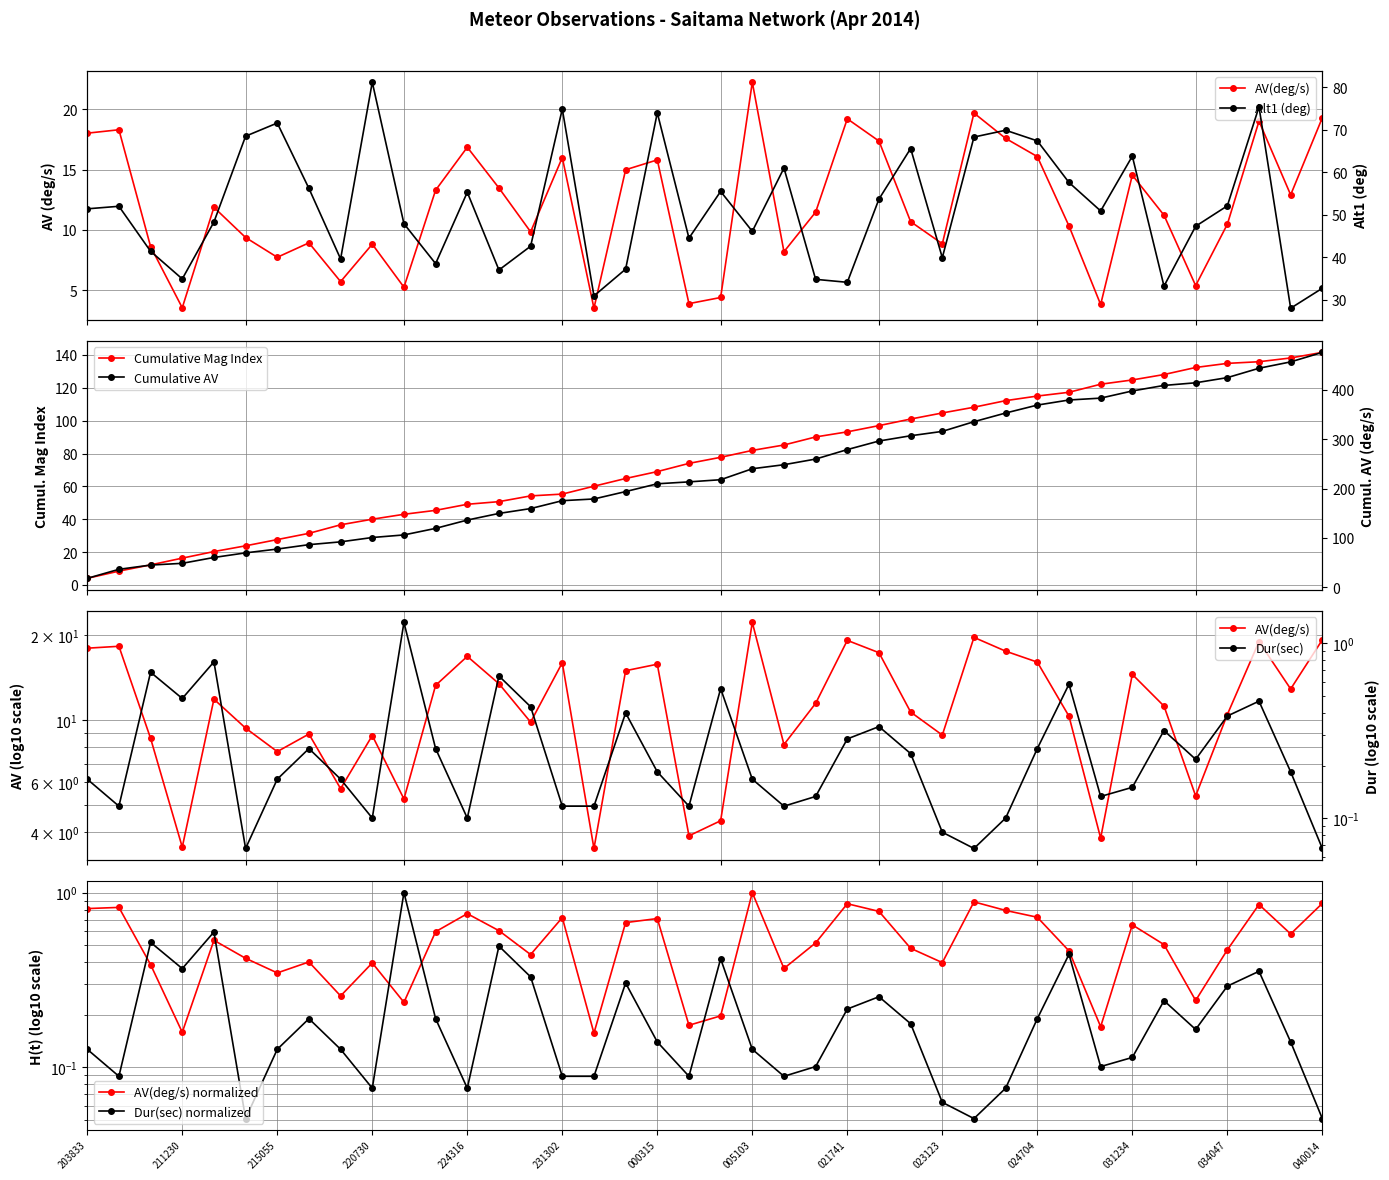

Is it true that Alt1 equals 37.0 at 20140427_225005?

True